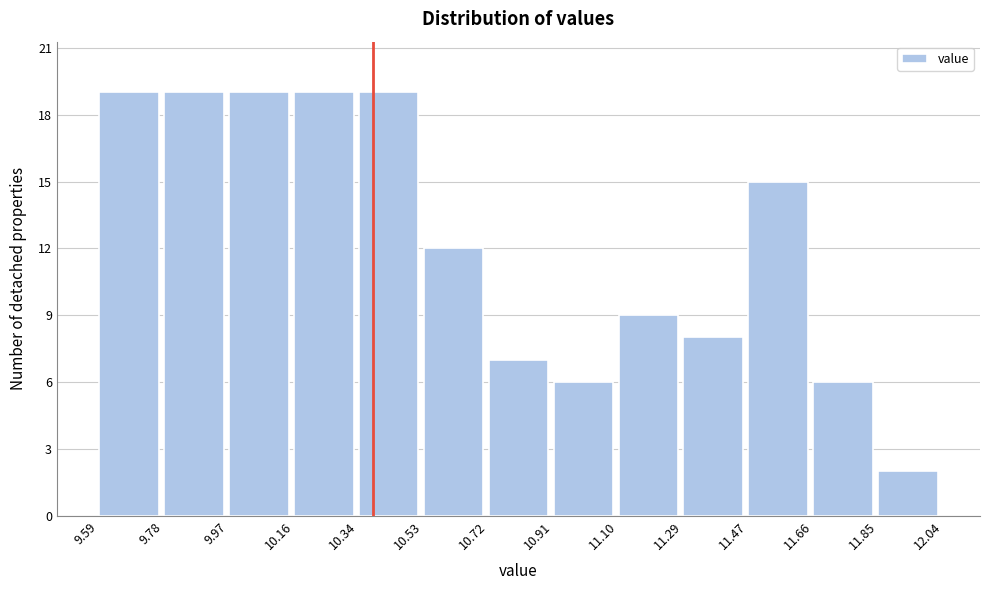

How tall is the bar that spans 10.91 to 11.10 on the x-axis? The values are not printed on the chart, so give them approximately, as read against the axis.

6